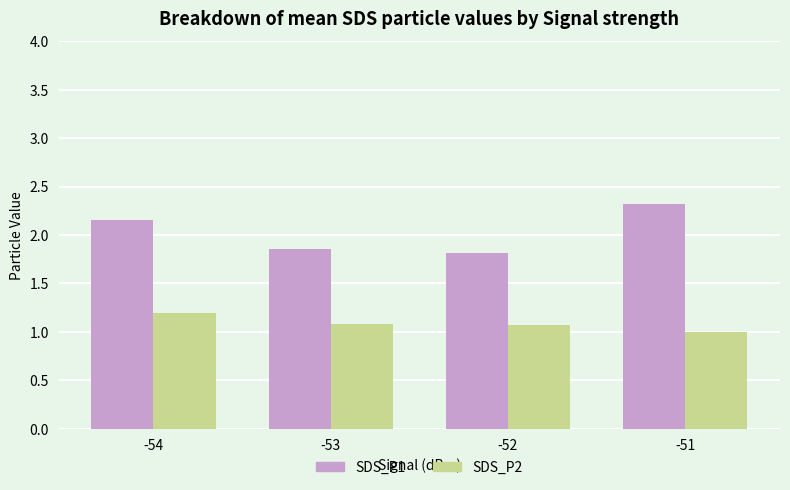

Rank the categories by SDS_P1 value from lowest to highest.

-52, -53, -54, -51